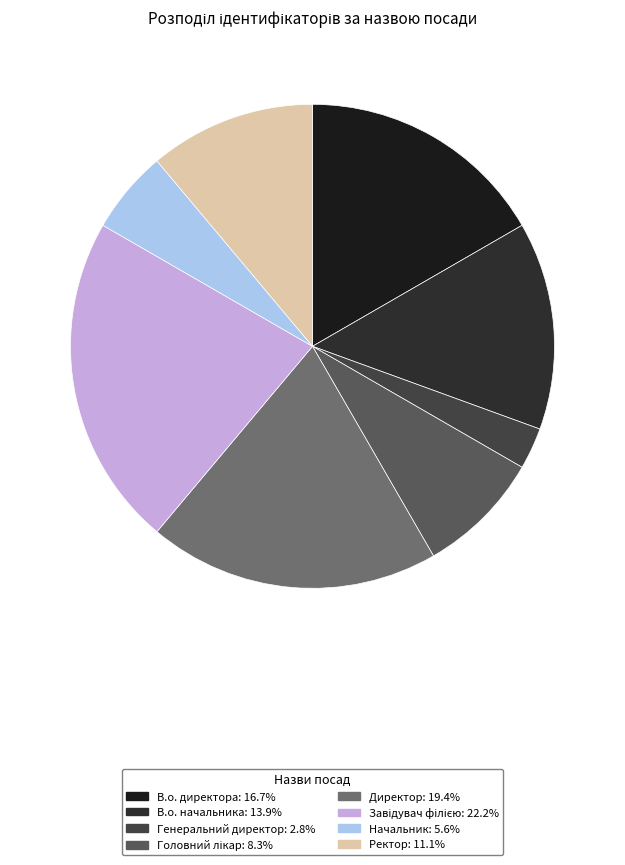

How many segments does this pie chart have?

8